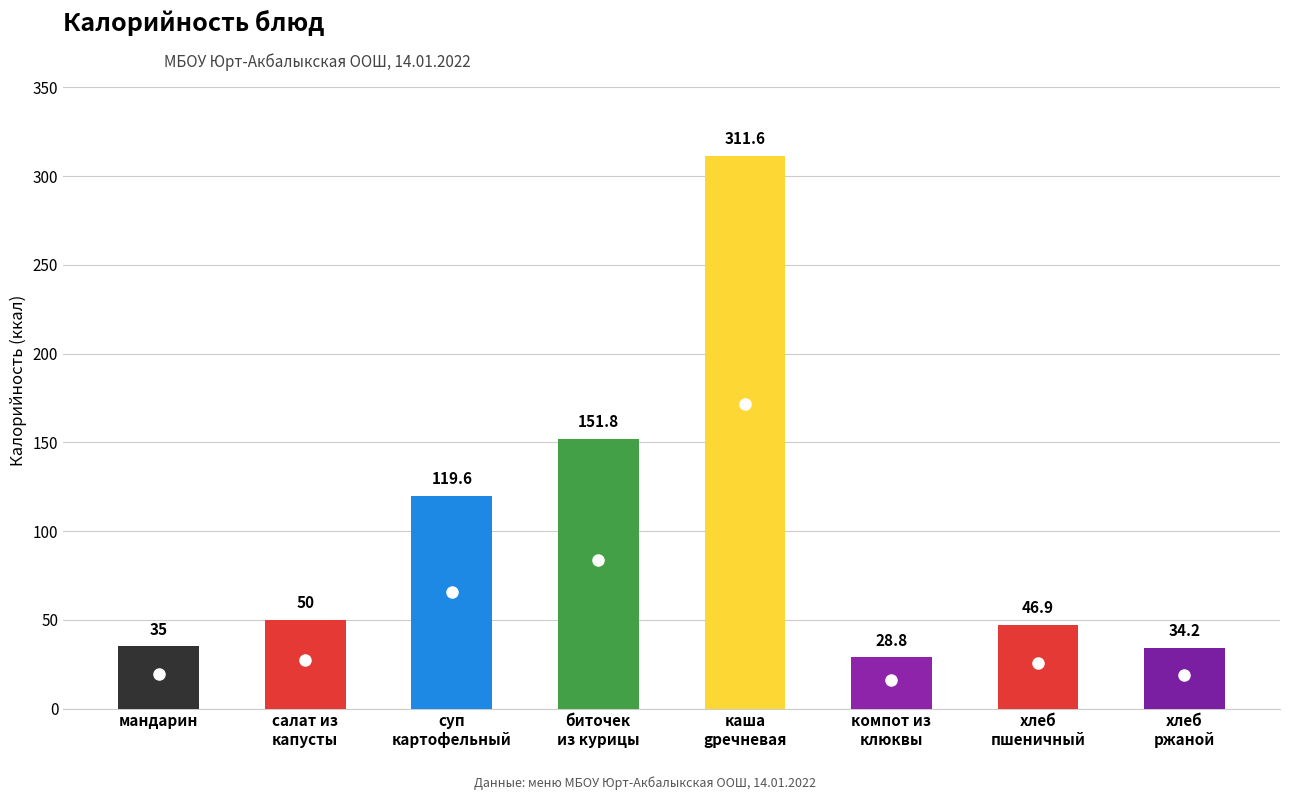

Rank the categories by value from lowest to highest.

компот из
клюквы, хлеб
ржаной, мандарин, хлеб
пшеничный, салат из
капусты, суп
картофельный, биточек
из курицы, каша
gречневая